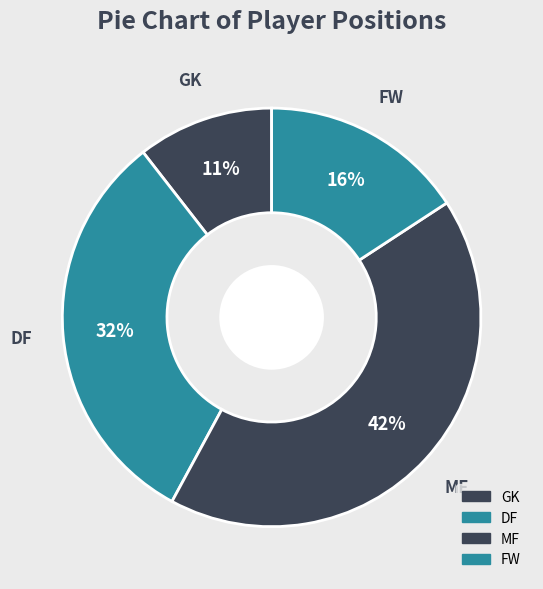

Is there a majority slice in this chart?

No